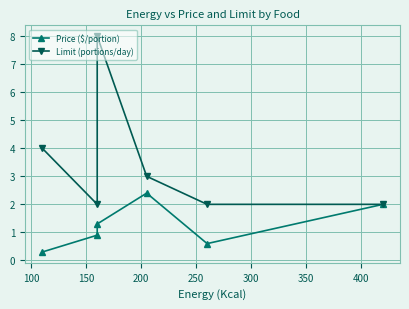

What is the sum of all Price ($/portion) values?

7.5